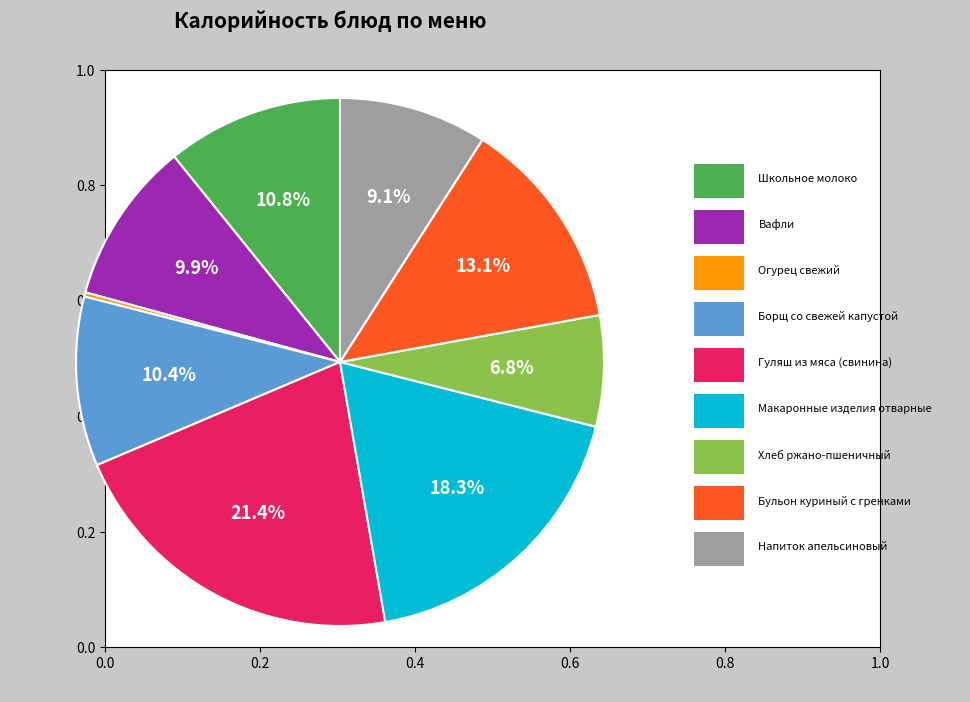

Is there a majority slice in this chart?

No